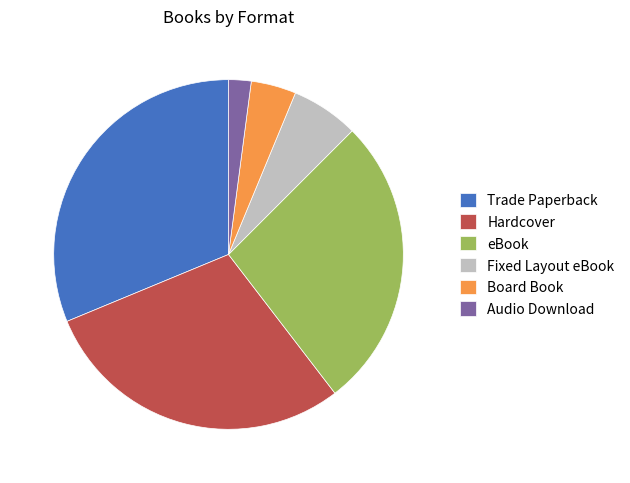

How many slices are in this pie chart?

6